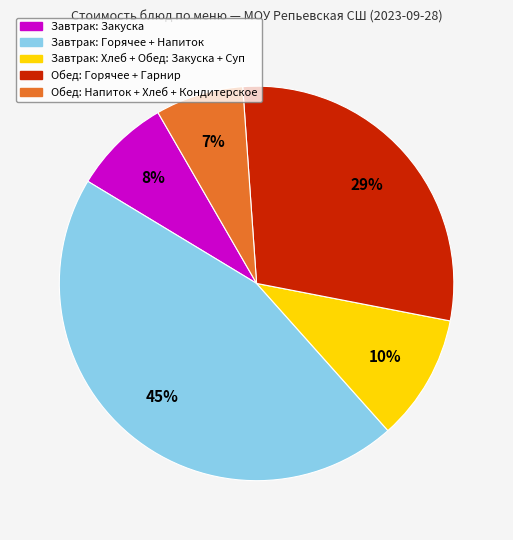

Is there any slice that represents more than half of the pie?

No